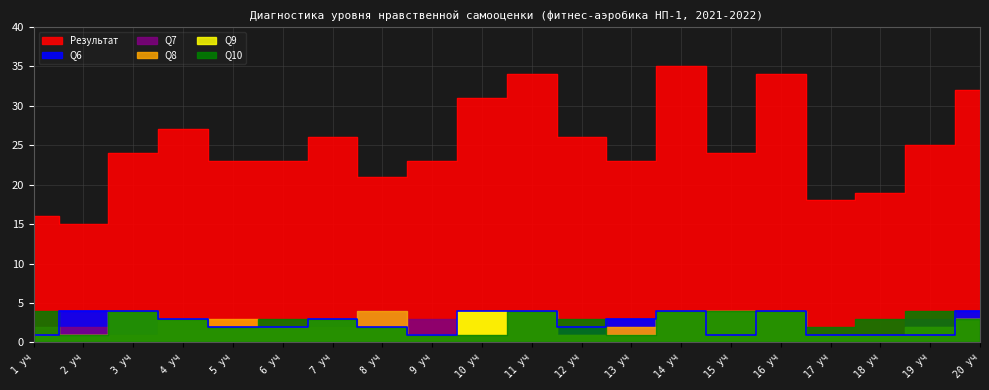

How many distinct data groups are displayed?

6